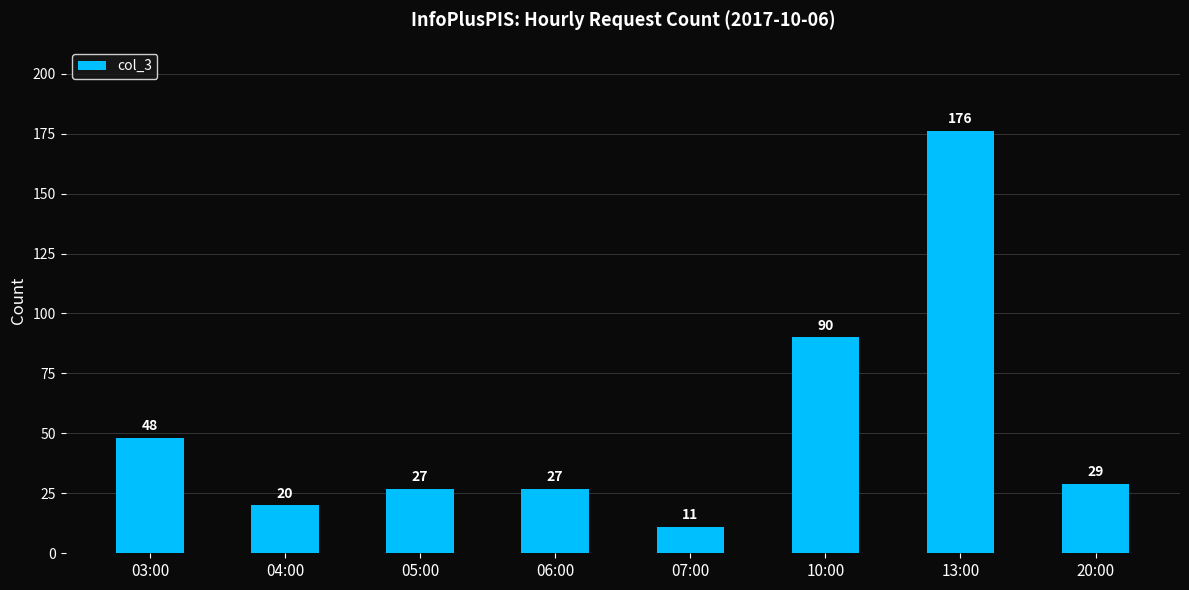

What is the sum of the values at 06:00 and 05:00?

54